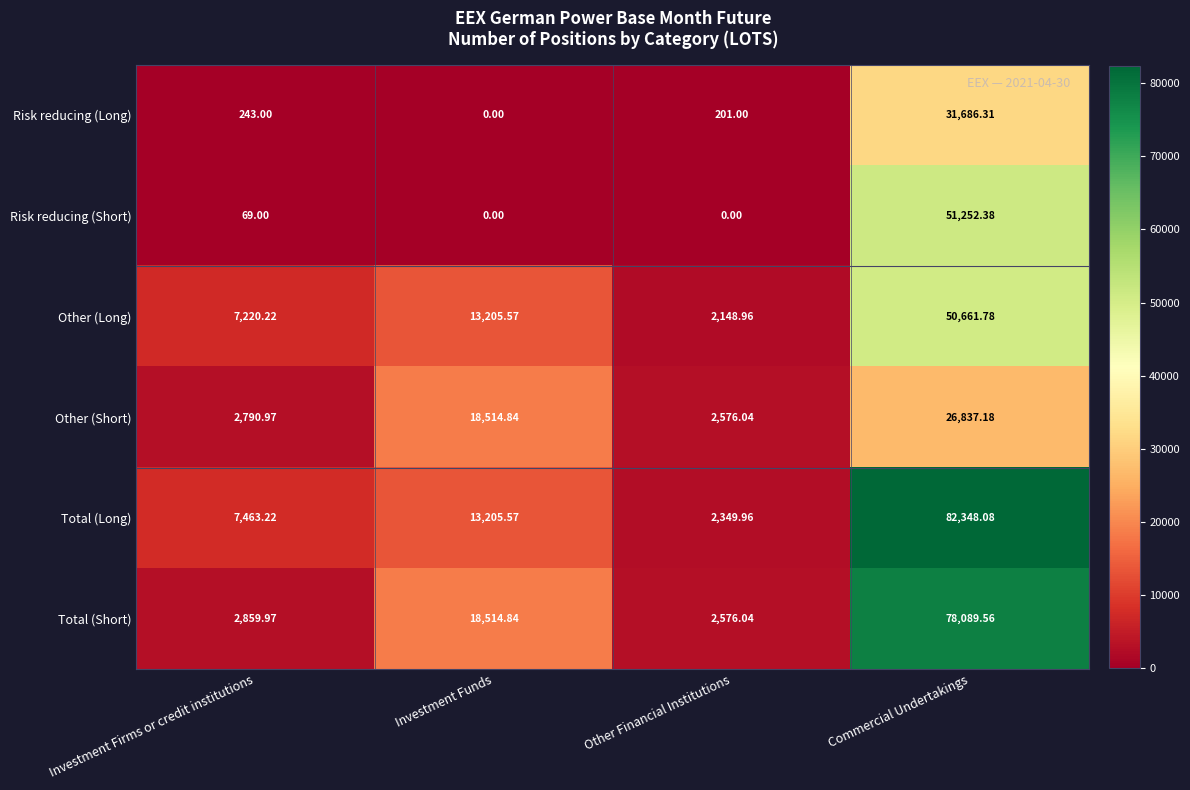

What is the sum of all Risk reducing (Short) values?

51321.4